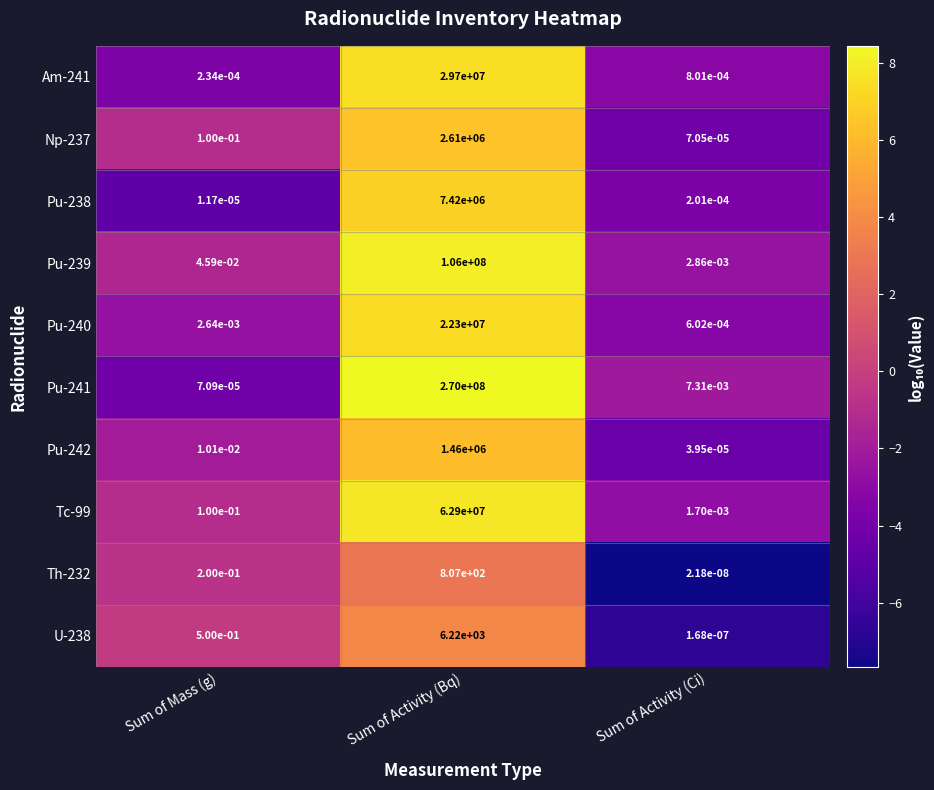

How many series are shown in this chart?

10